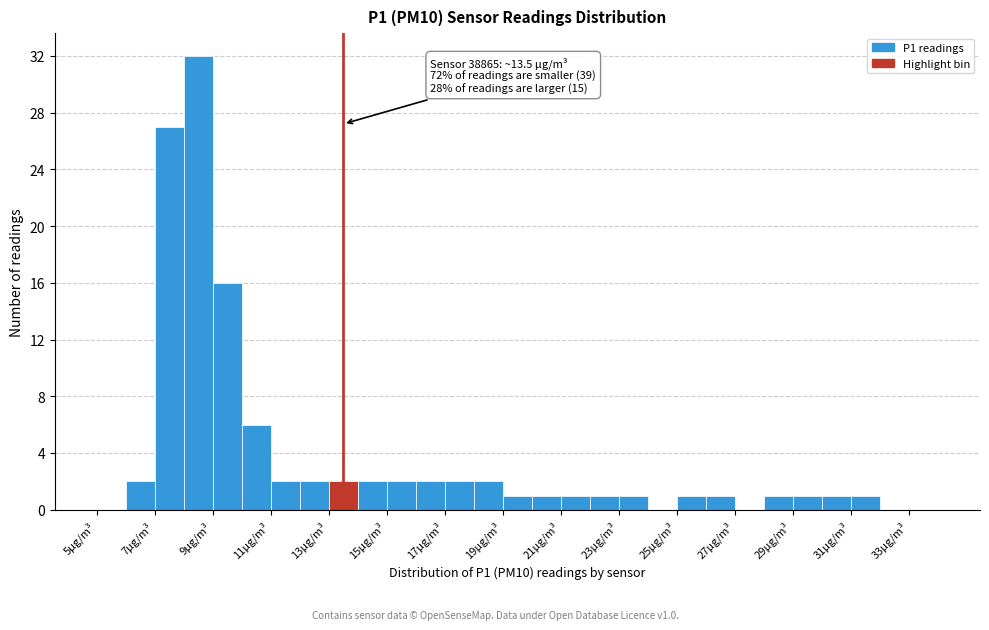

Over which range of the x-axis is the bar tallest?

8 to 9